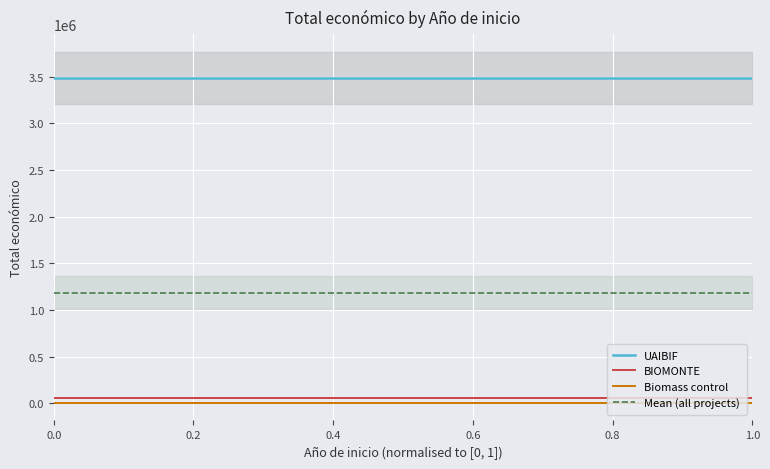

Which series has the largest range (max minus min)?

UAIBIF